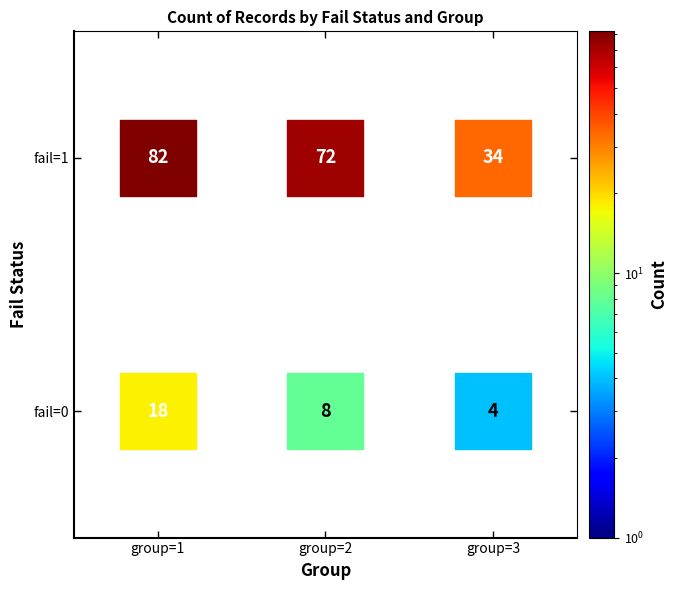

List the coordinates of all points as (X, Y) pairs, reading left to right.

(0, 0)  (0, 1)  (1, 0)  (1, 1)  (2, 0)  (2, 1)